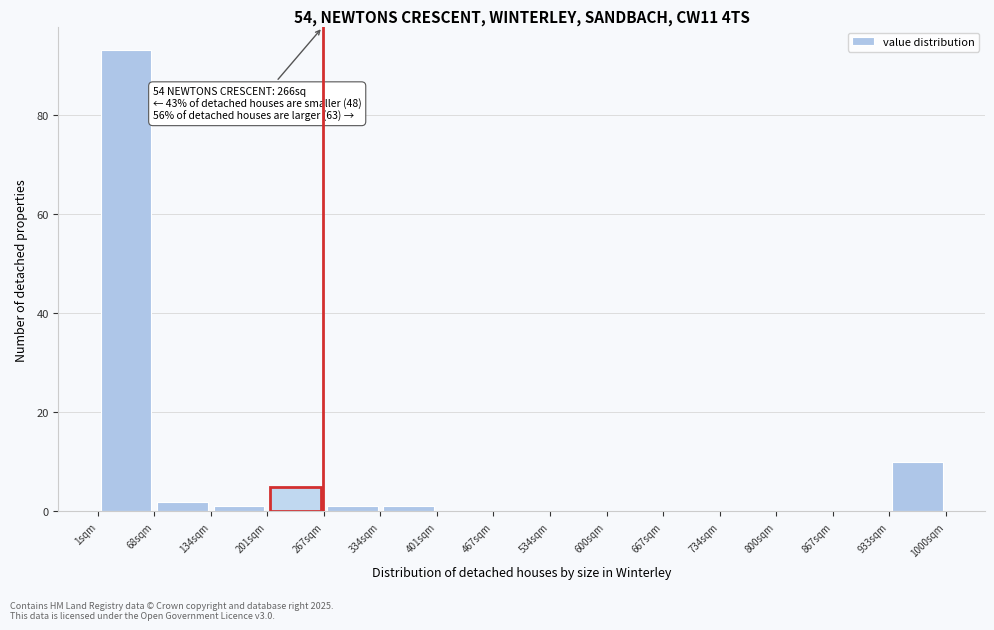

Which range on the x-axis has the tallest bar?

0 to 70